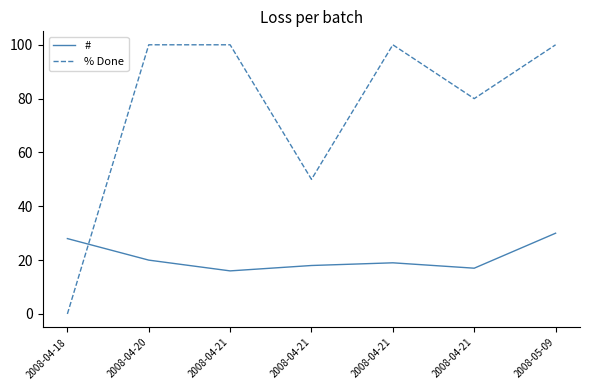

What is the approximate value of # at 2008-05-09, to the nearest 5?

30